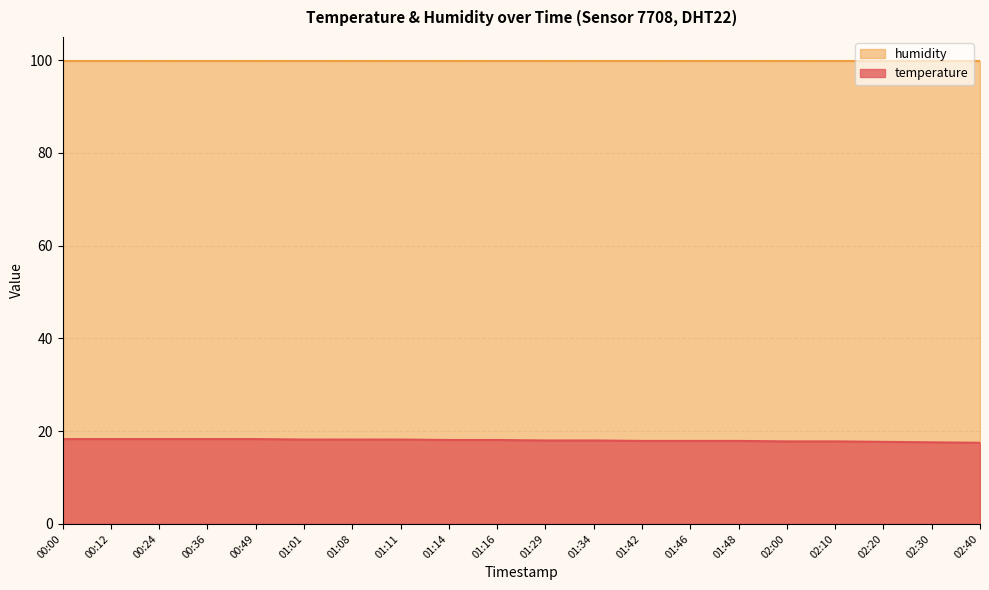

What is the label of the 2nd point from the left?

00:12